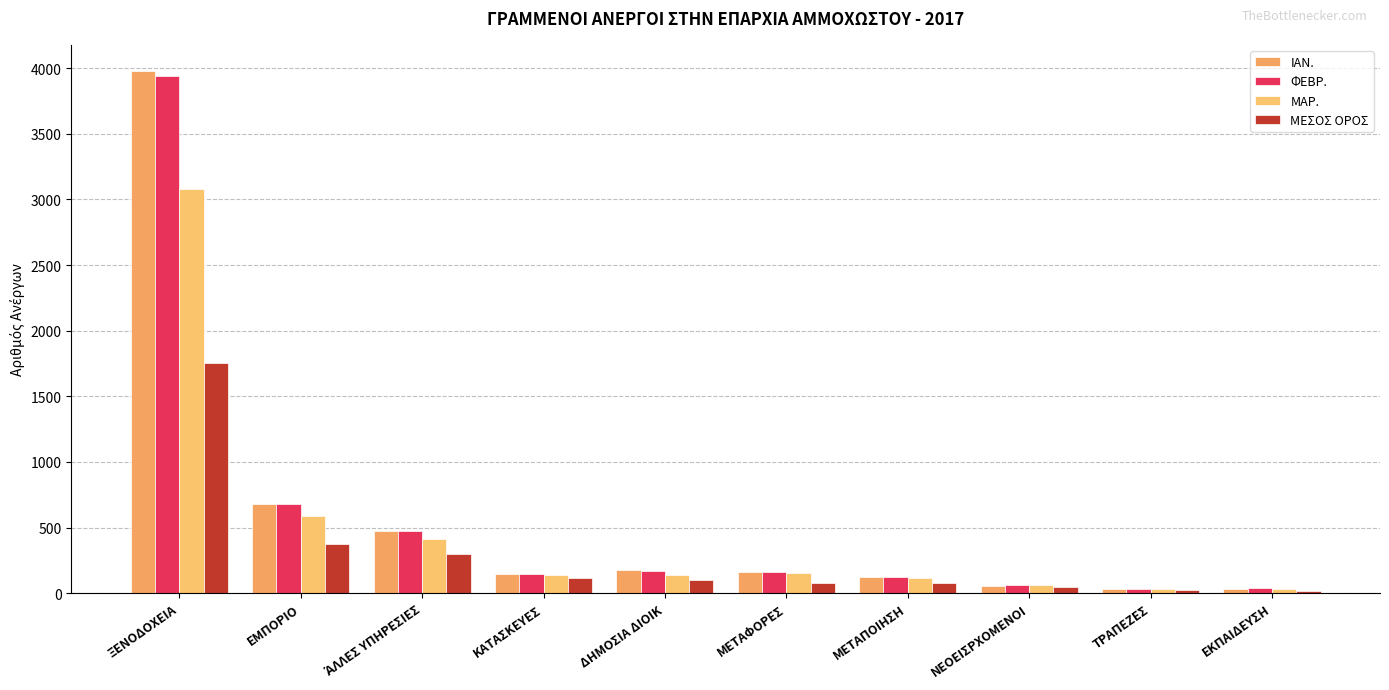

At which category is the sum across all series the highest?

ΞΕΝΟΔΟΧΕΙΑ